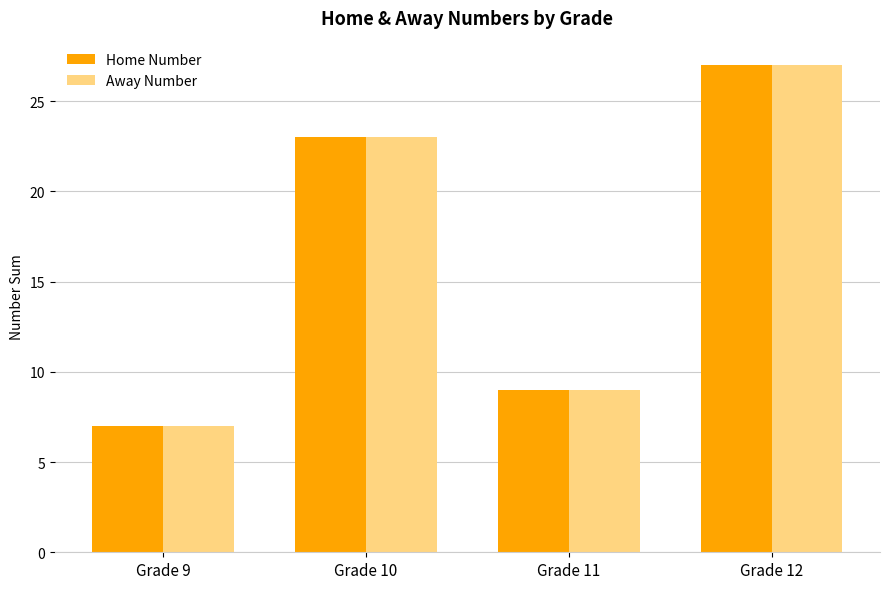

What value does the Home Number series have at Grade 11?

9